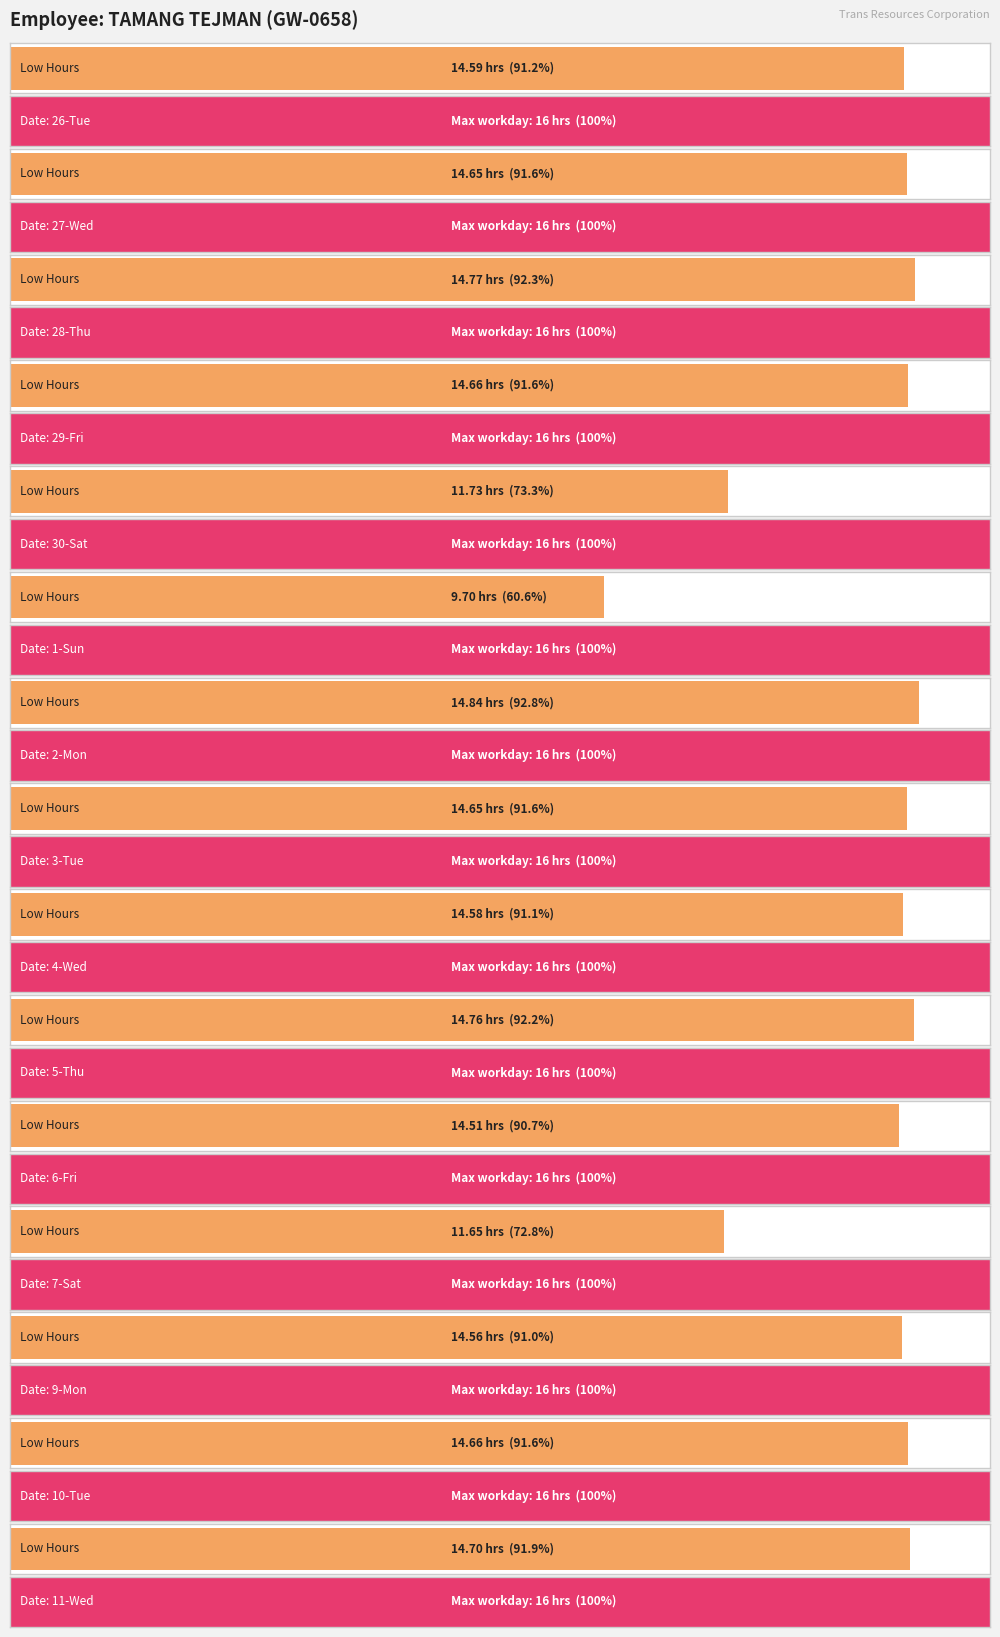

At how many categories does at least one series exceed 2?

24